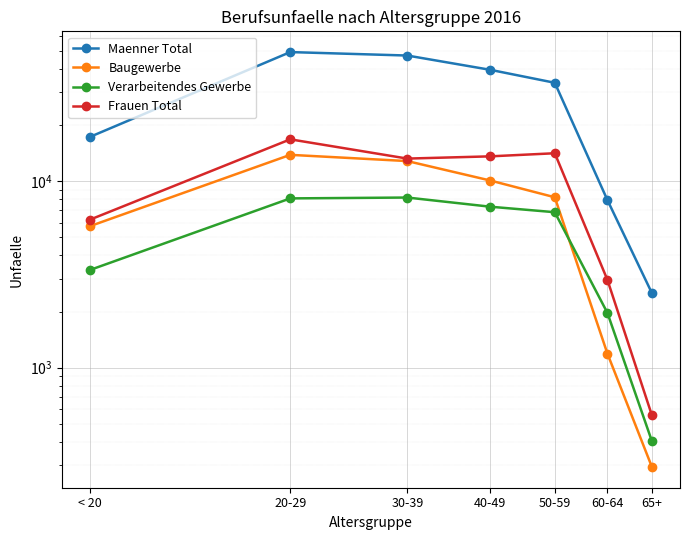

True or false: Verarbeitendes Gewerbe and Maenner Total cross at least once.

False